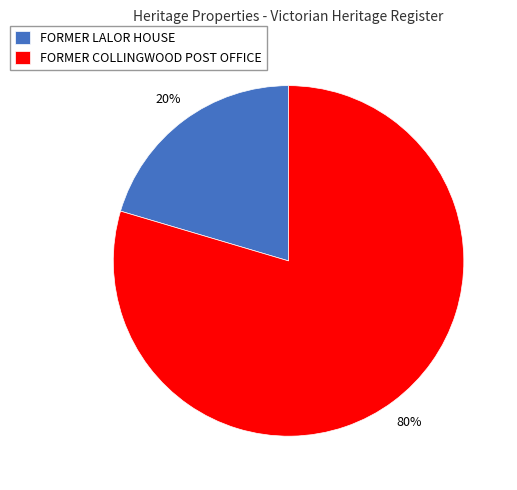

True or false: FORMER LALOR HOUSE accounts for 20% of the total.

True